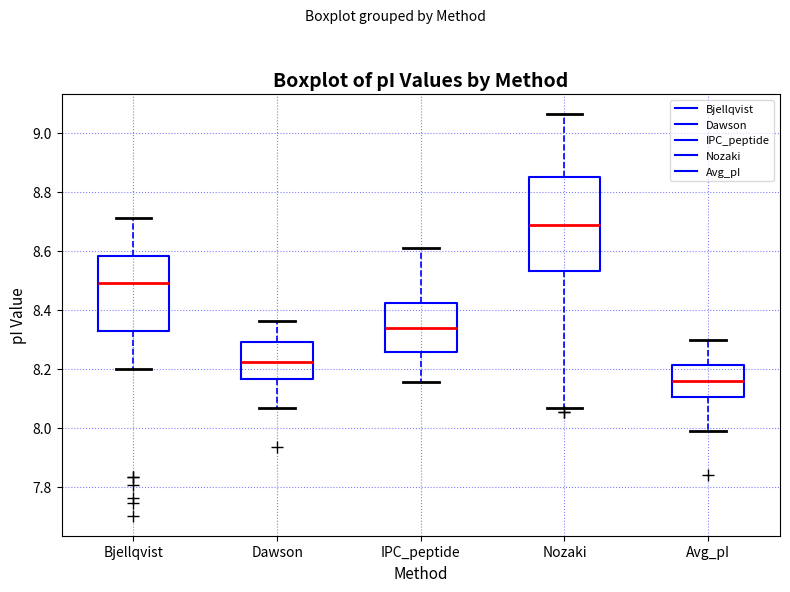

Where does the upper whisker of the box for IPC_peptide end on the y-axis? The values are not printed on the chart, so give them approximately, as read against the axis.

8.60